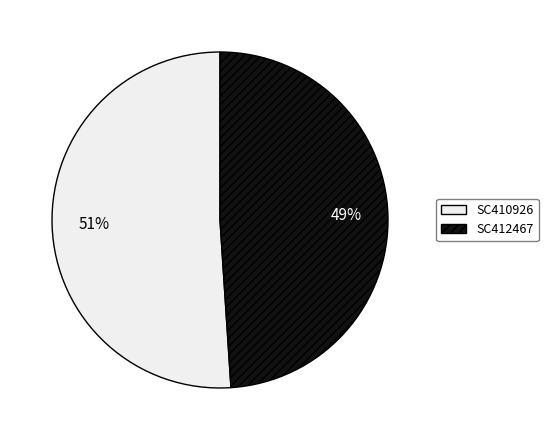

How many segments does this pie chart have?

2